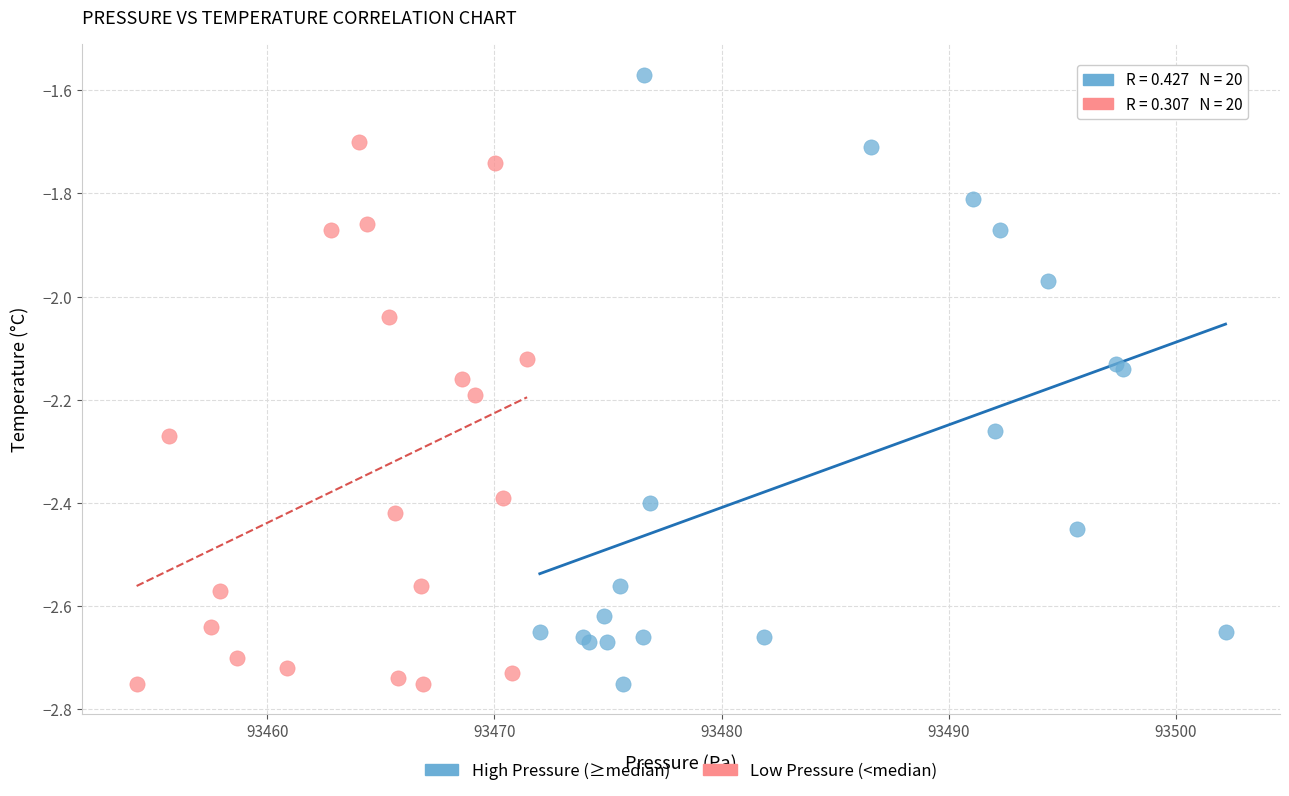

Which series reaches the maximum Y coordinate?

High Pressure (≥median)